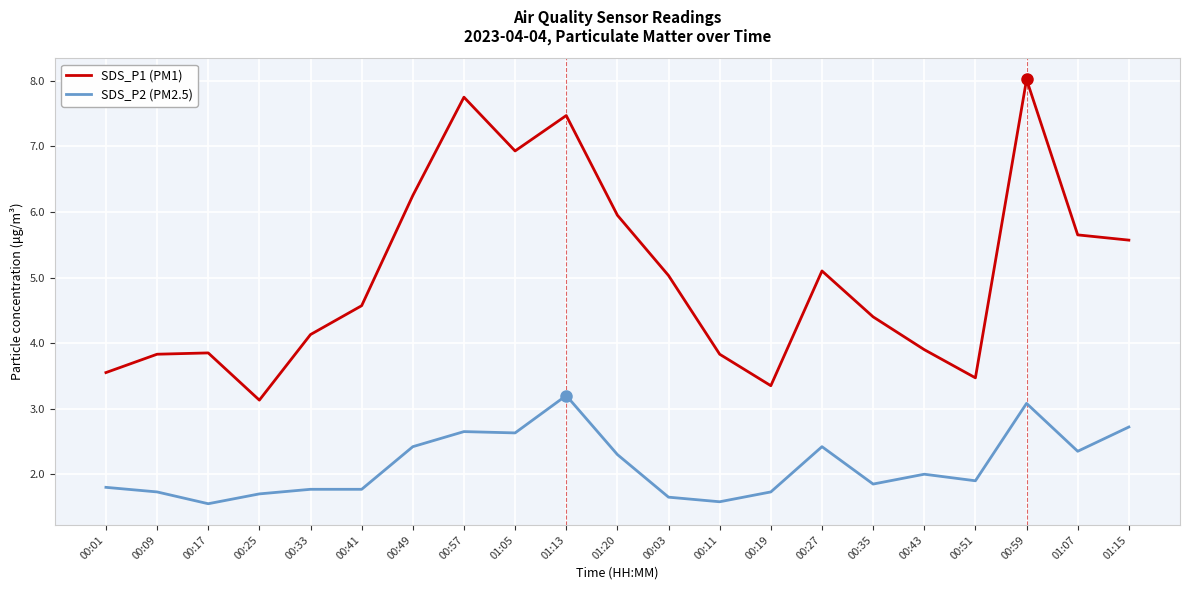

What is the spread (max minus min) of values at 00:57?

5.1